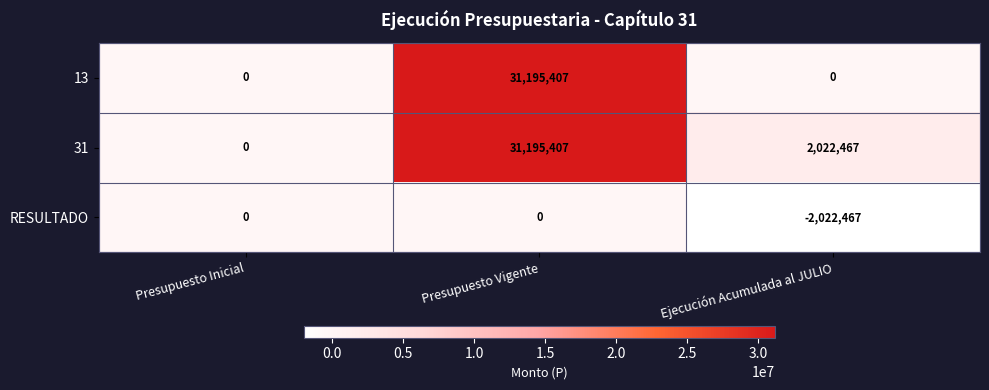

Is it true that RESULTADO equals -932611 at Ejecución Acumulada al JULIO?

False